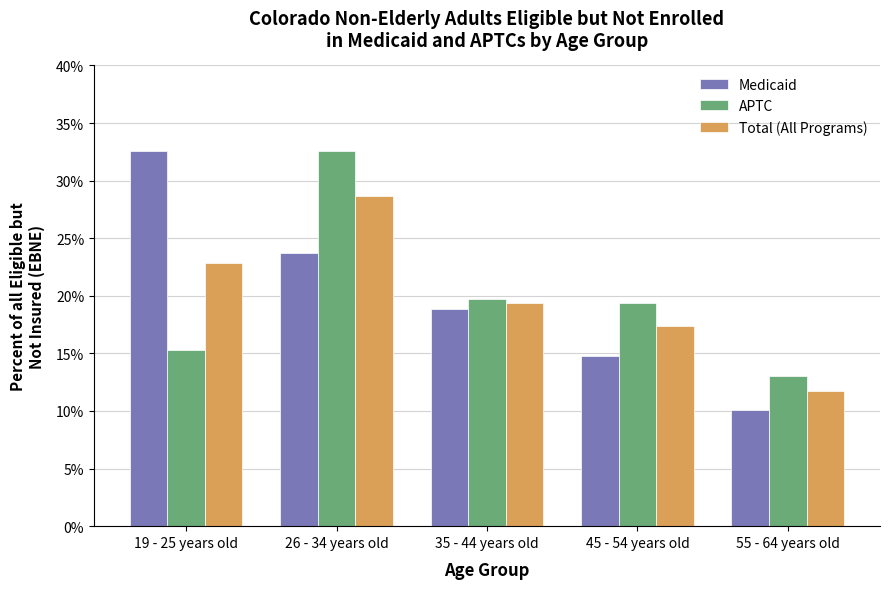

At which label does APTC reach its minimum?

55 - 64 years old